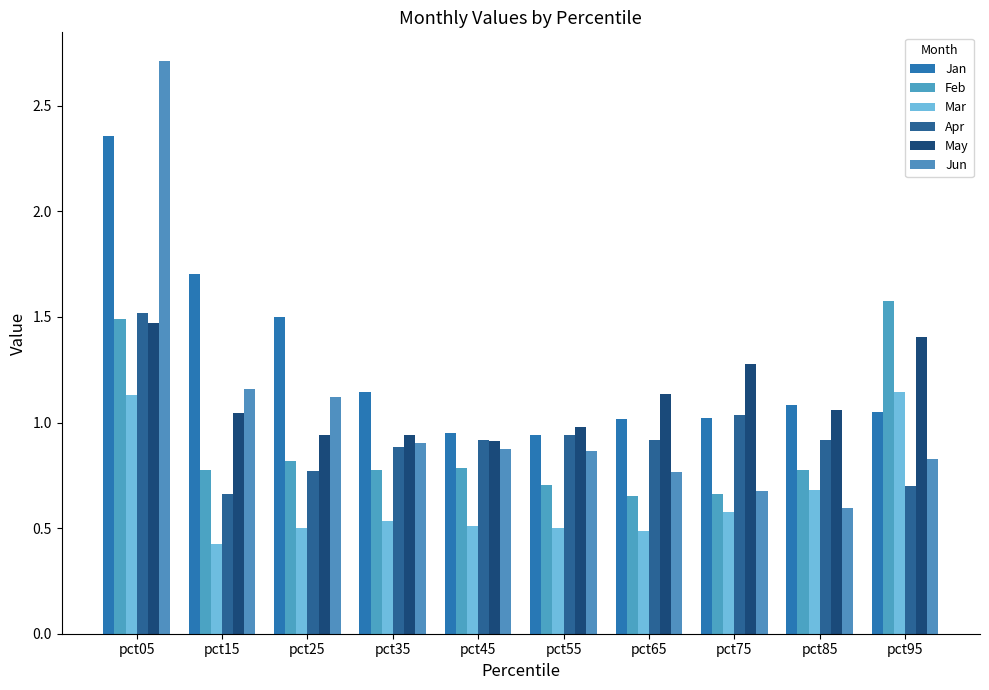

List the series in order of their peak value, lowest first.

Mar, May, Apr, Feb, Jan, Jun